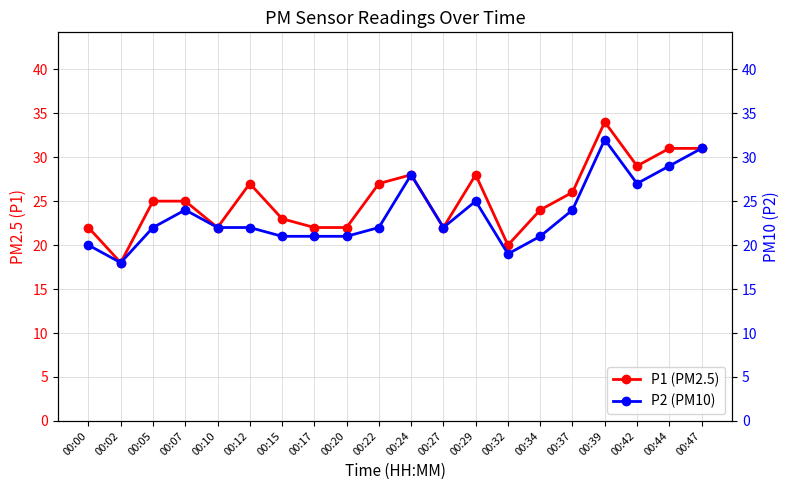

What is the difference between the second highest and second lowest values in the P1 (PM2.5) series?

11